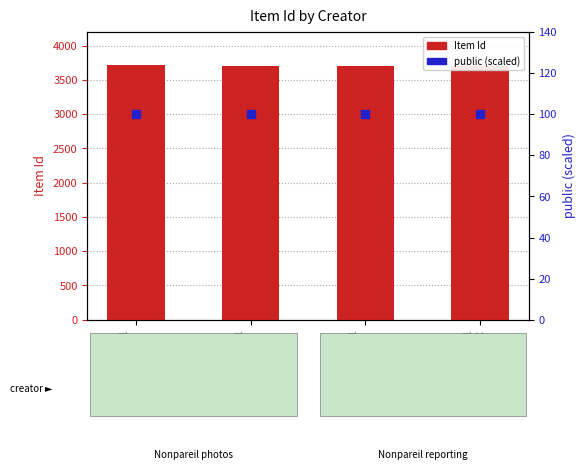

Which series contains the highest Y value?

Item Id